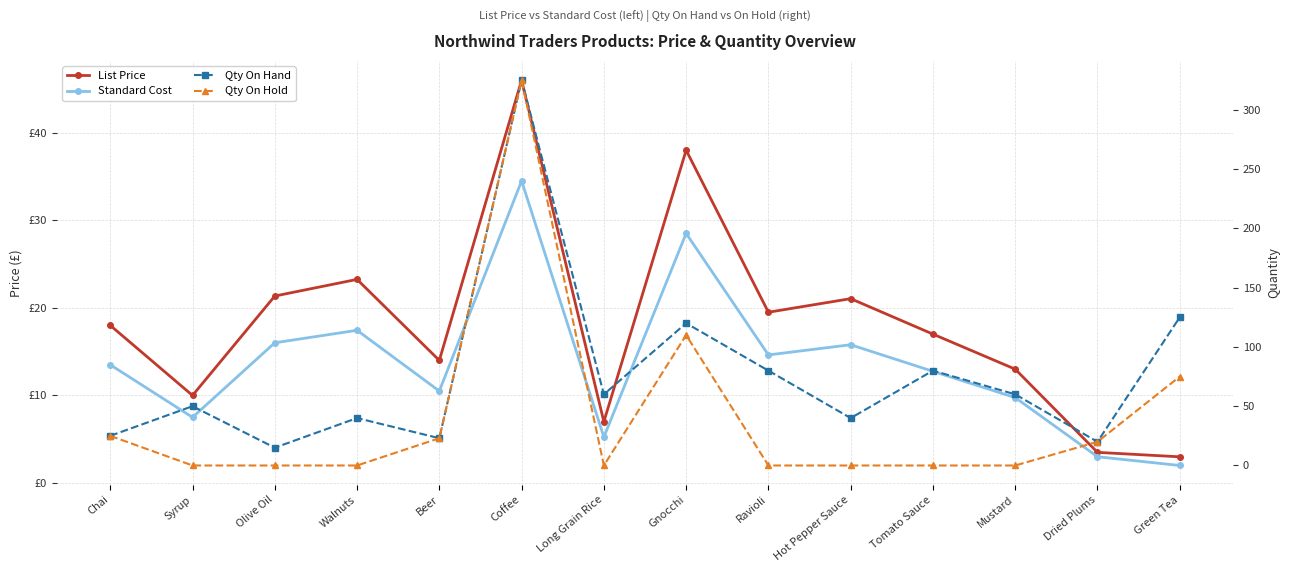

Reading left to right, transcribe all the data shown in this chart.

List Price: 18.0	10.0	21.4	23.2	14.0	46.0	7.0	38.0	19.5	21.1	17.0	13.0	3.5	3.0
Standard Cost: 13.5	7.5	16.0	17.4	10.5	34.5	5.2	28.5	14.6	15.8	12.8	9.8	3.0	2.0
Qty On Hand: 25.0	50.0	15.0	40.0	23.0	325.0	60.0	120.0	80.0	40.0	80.0	60.0	20.0	125.0
Qty On Hold: 25.0	0.0	0.0	0.0	23.0	325.0	0.0	110.0	0.0	0.0	0.0	0.0	20.0	75.0